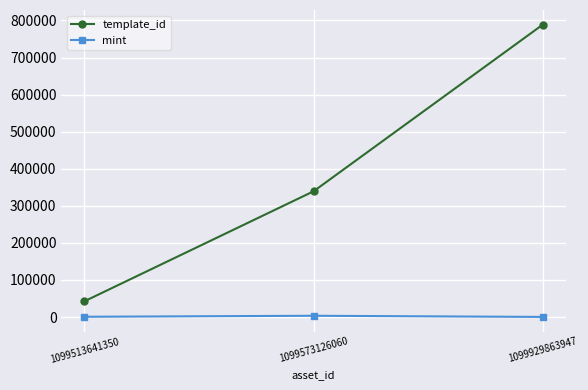

The template_id series shows 517857 at 1099573126060. True or false?

False